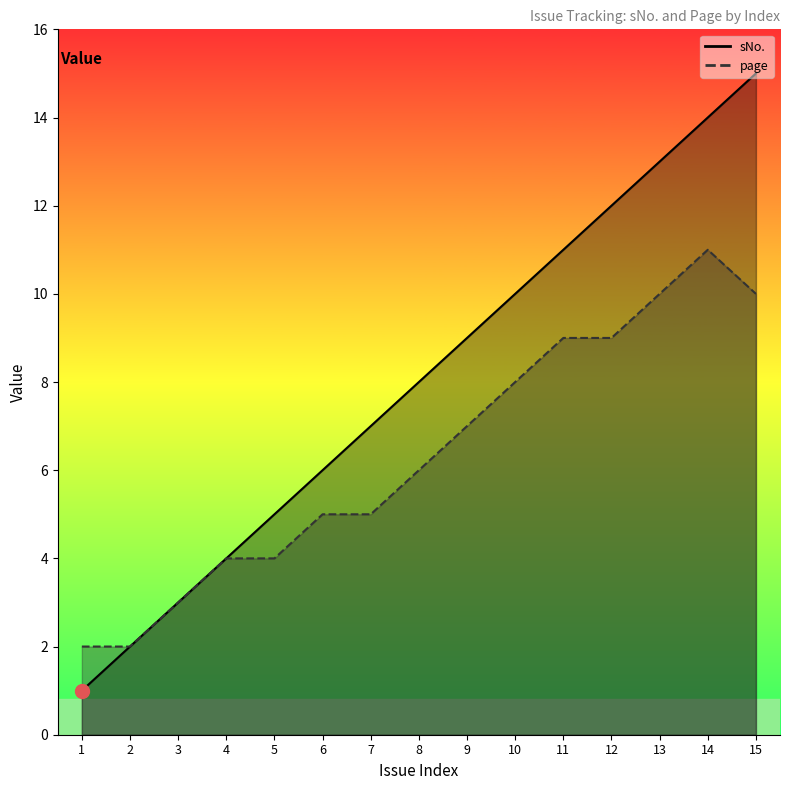

Count the page values in the range 4 to 9.

9